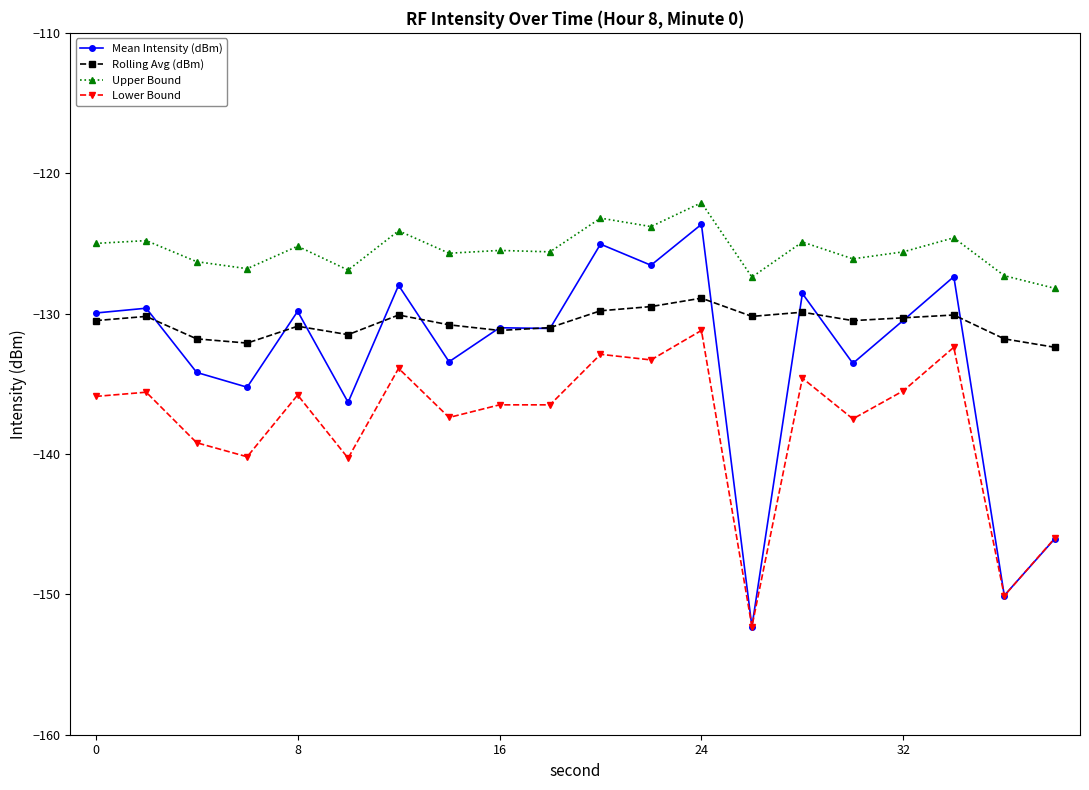

Is this an area chart (filled region under the line)?

No